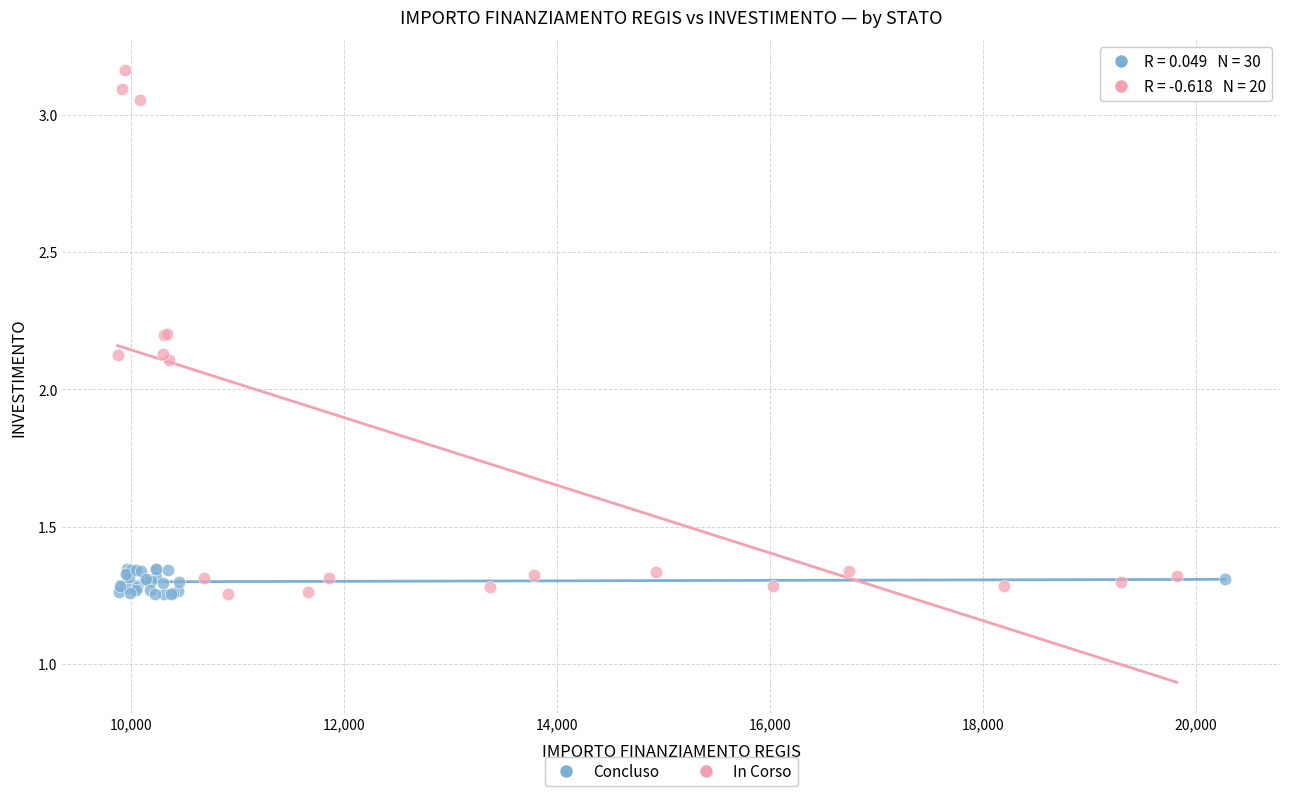

Which series reaches the maximum Y coordinate?

In Corso